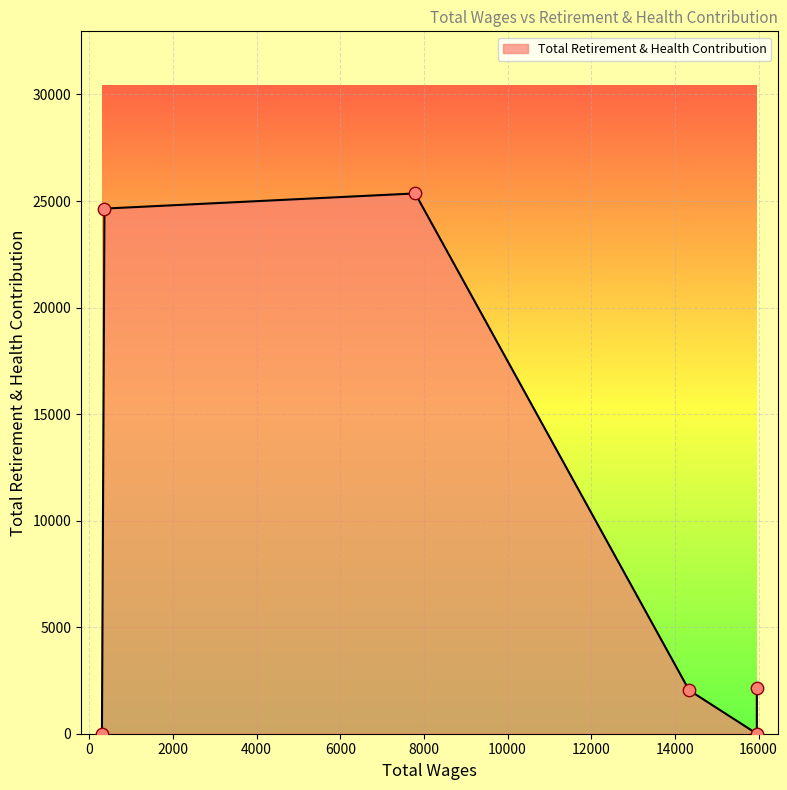

What is the change in value from 15960.0 to 14340.0?

+2043